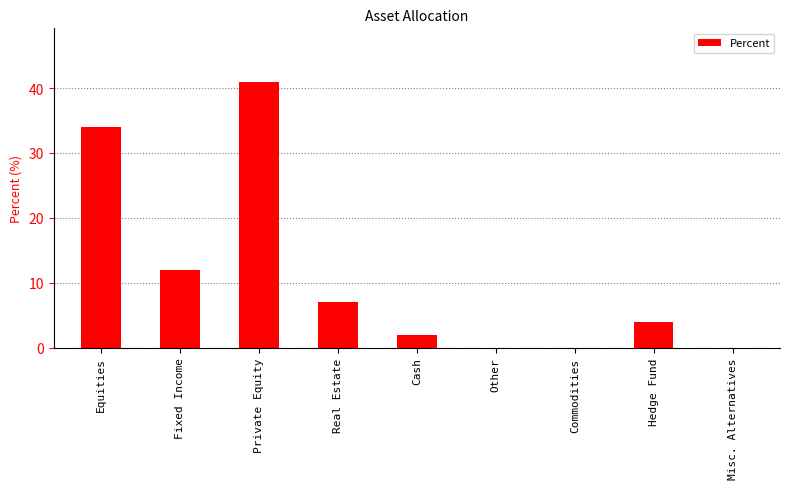

Are the bars horizontal?

No